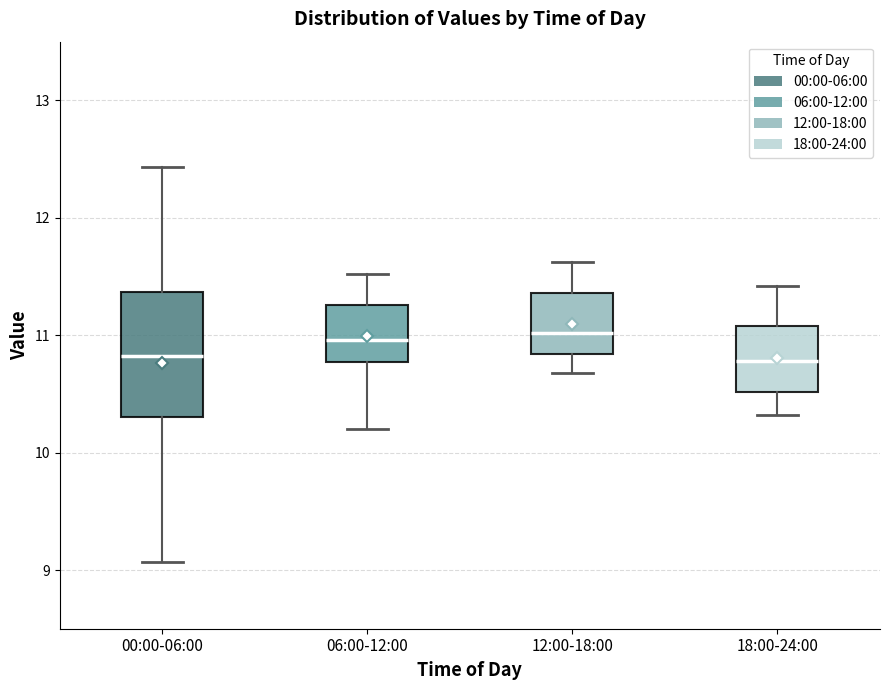

Reading left to right, transcribe this box plot: for each box, give where its median line is, the range the box spans, and where its two whiskers end, as read against the y-axis. The values are not printed on the chart, so give them approximately, as read against the axis.

00:00-06:00: median 10.8, box 10.3 to 11.4, whiskers 9.1 to 12.4
06:00-12:00: median 11.0, box 10.8 to 11.3, whiskers 10.2 to 11.5
12:00-18:00: median 11.0, box 10.8 to 11.4, whiskers 10.7 to 11.6
18:00-24:00: median 10.8, box 10.5 to 11.1, whiskers 10.3 to 11.4